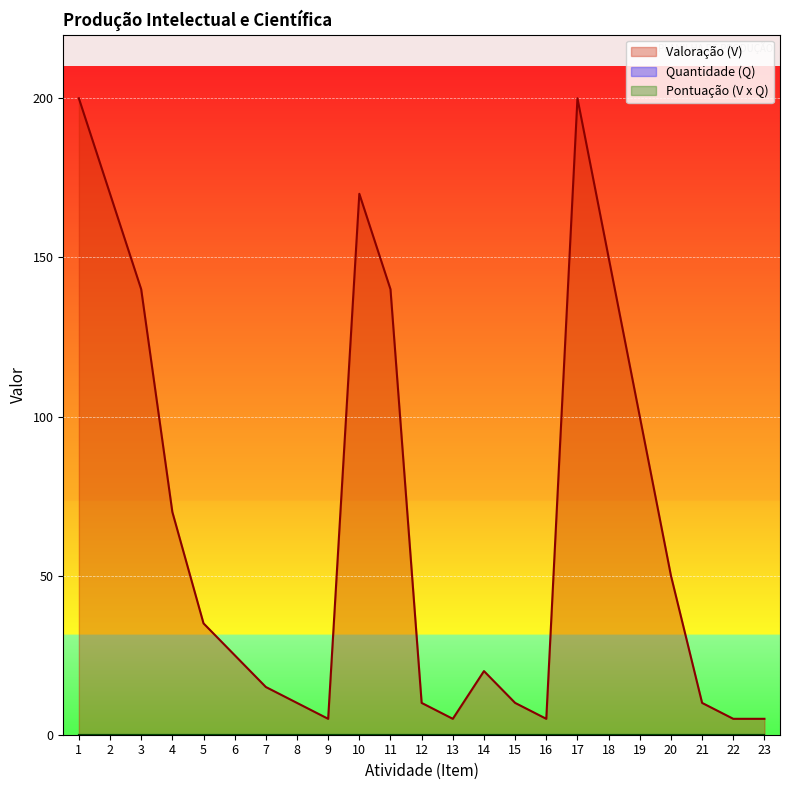

What are all the series names shown in the legend?

Valoração (V), Quantidade (Q), Pontuação (V x Q)